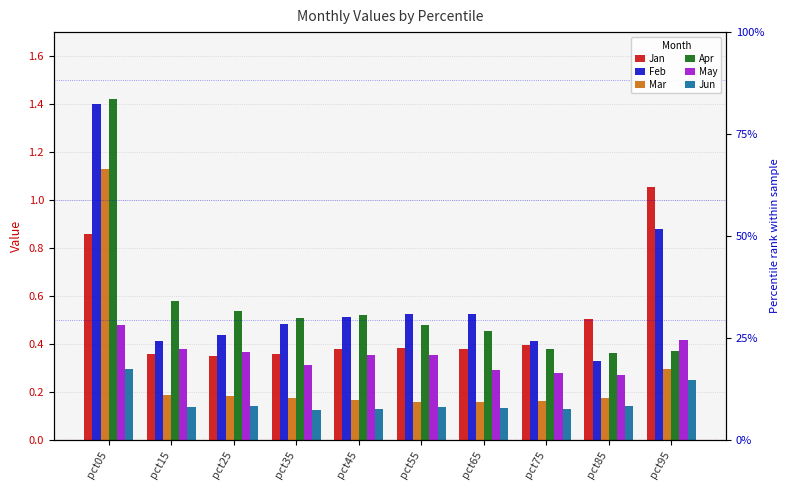

Count the Jun values in the range 0 to 1.

10